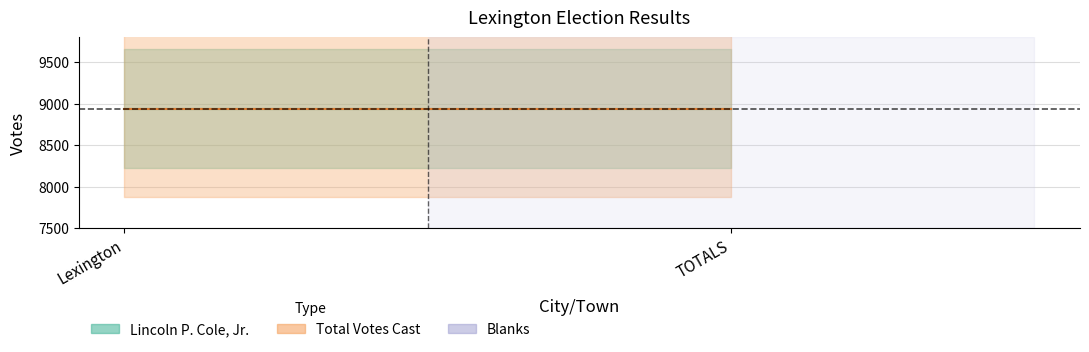

Does the chart display data point markers on the line(s)?

No